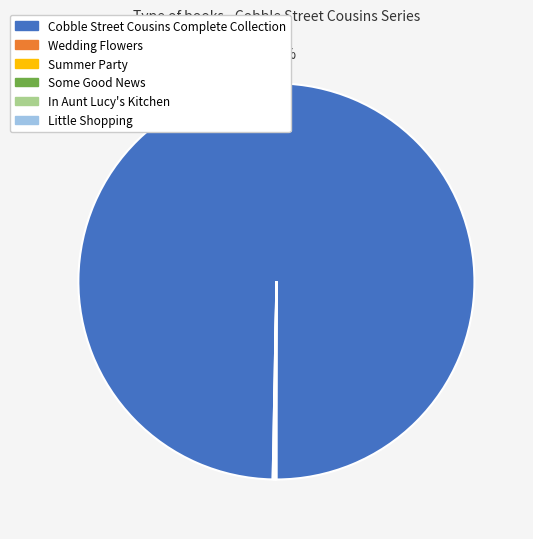

To the nearest percent, what is the difference between the largest and smallest slice percentages?

100%